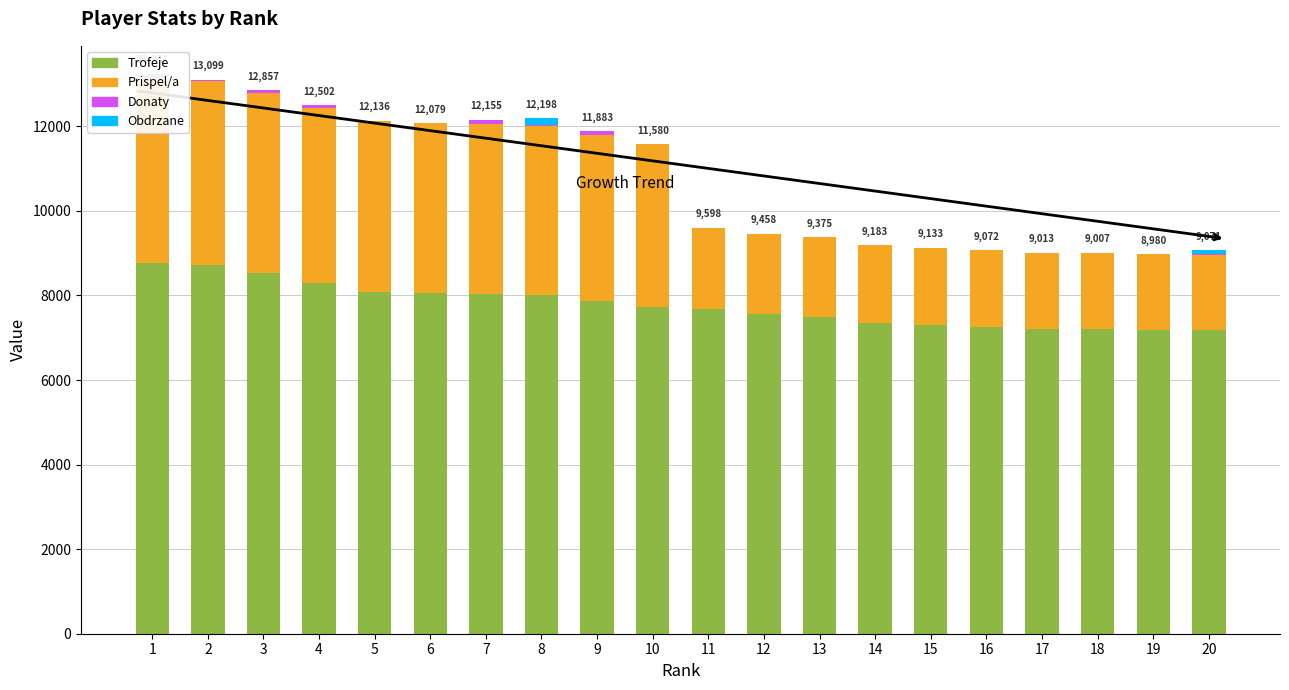

The value of Trofeje at 5 is 8091. True or false?

True